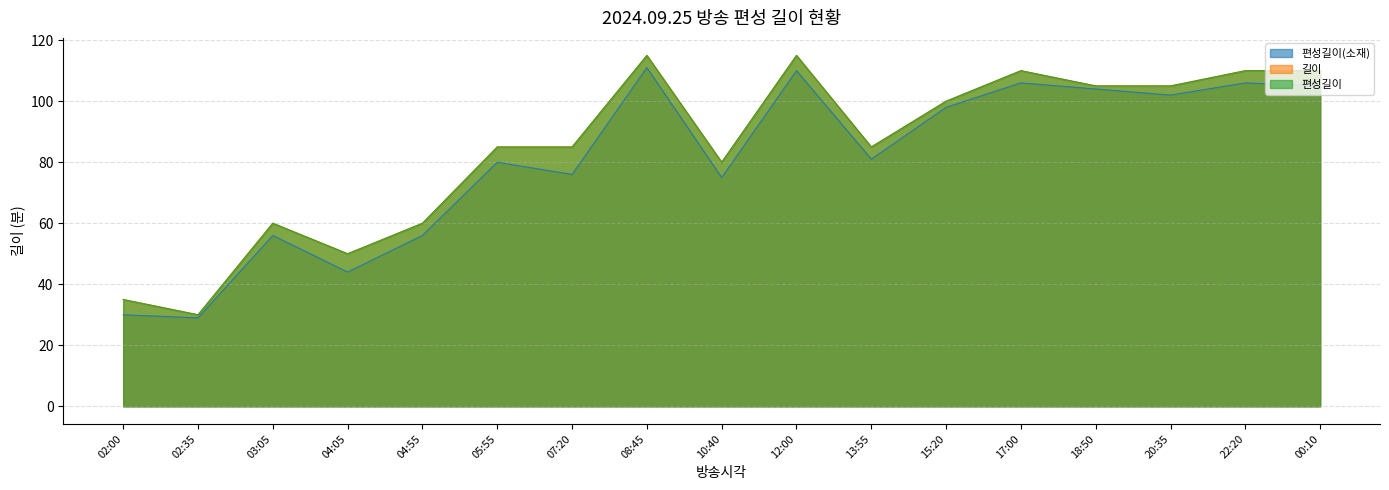

Rank the categories by 길이 value from lowest to highest.

02:35, 02:00, 04:05, 03:05, 04:55, 10:40, 05:55, 07:20, 13:55, 15:20, 18:50, 20:35, 17:00, 22:20, 00:10, 08:45, 12:00